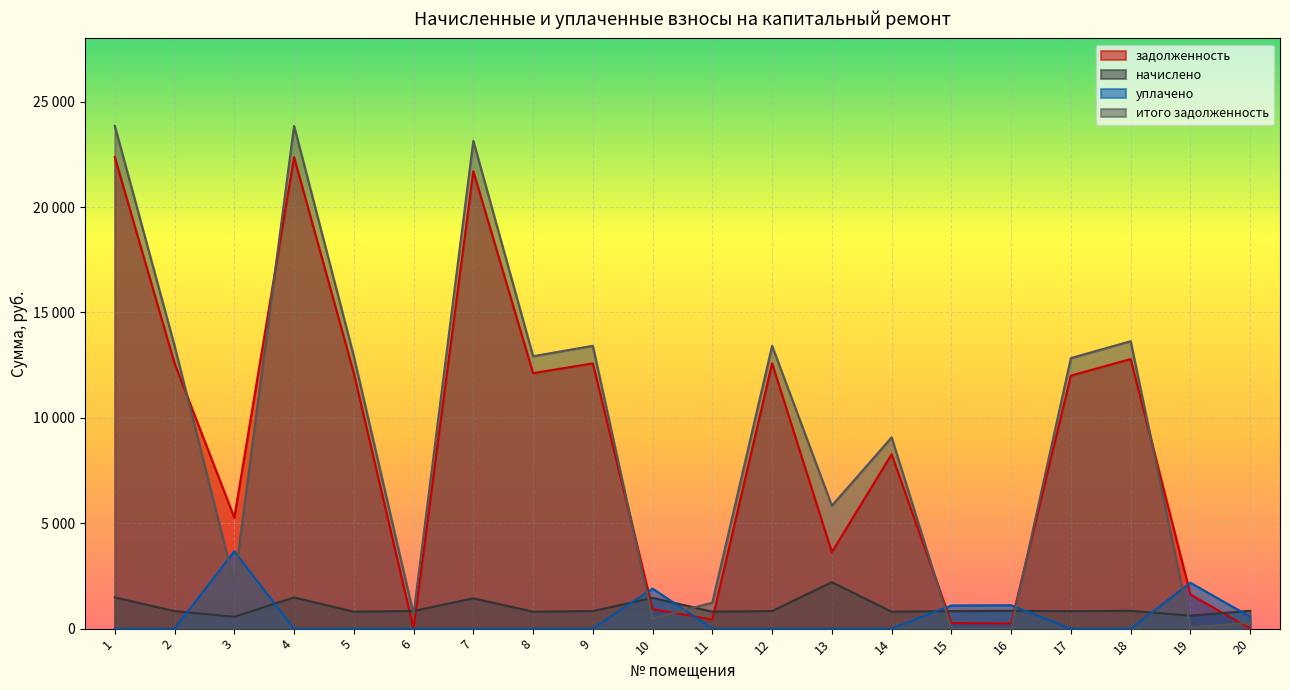

How many categories are shown in the chart?

20